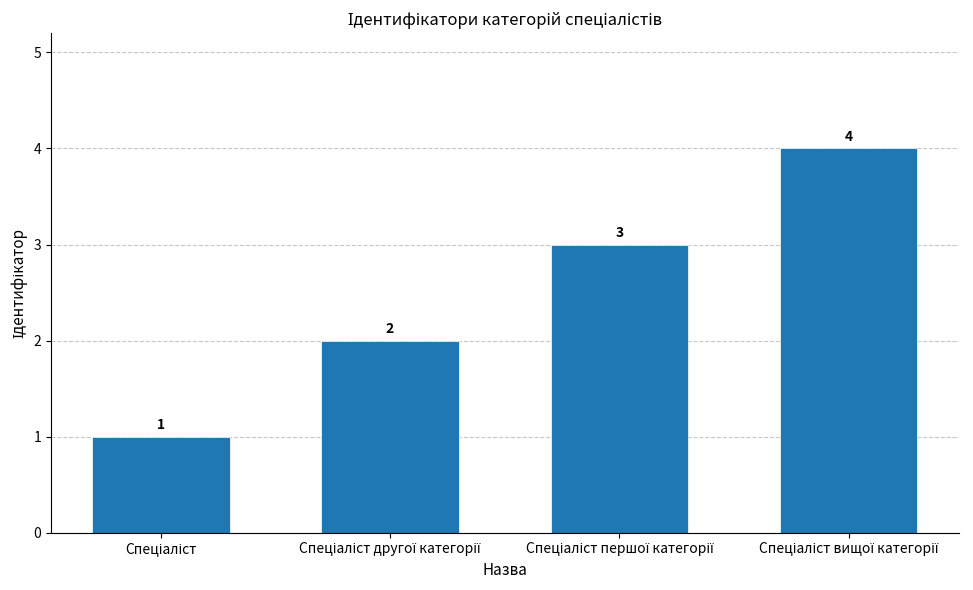

Count the values in the range 2 to 4.

3